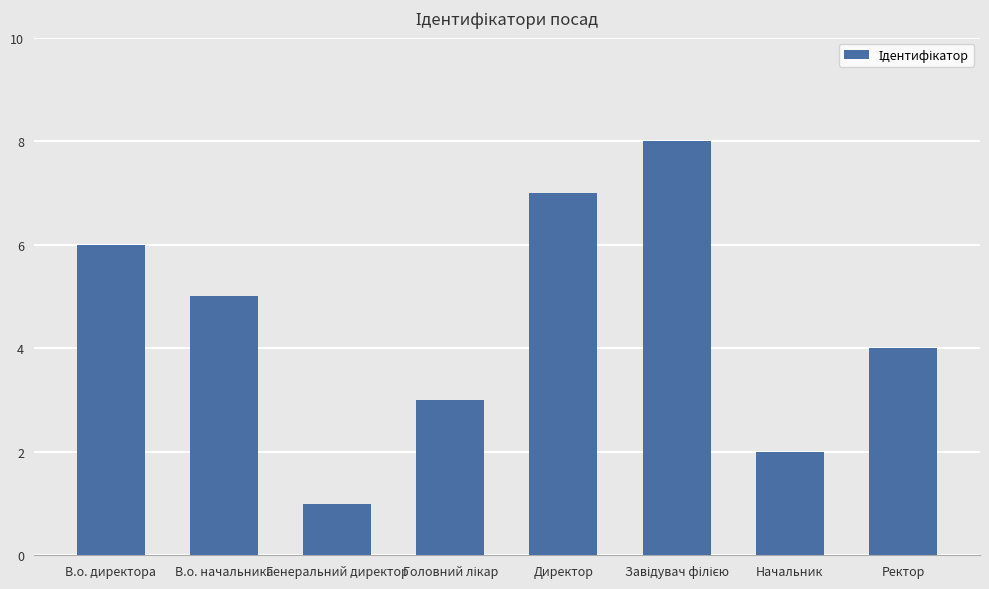

What is the label of the 8th bar from the right?

В.о. директора